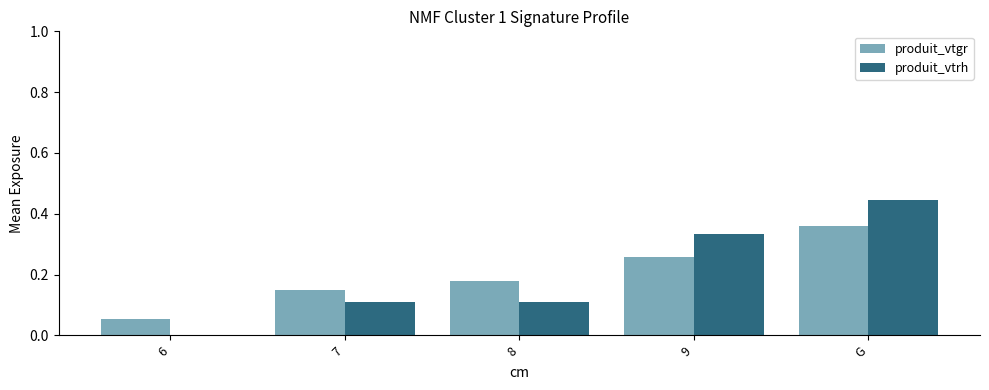

Does the chart contain stacked bars?

No